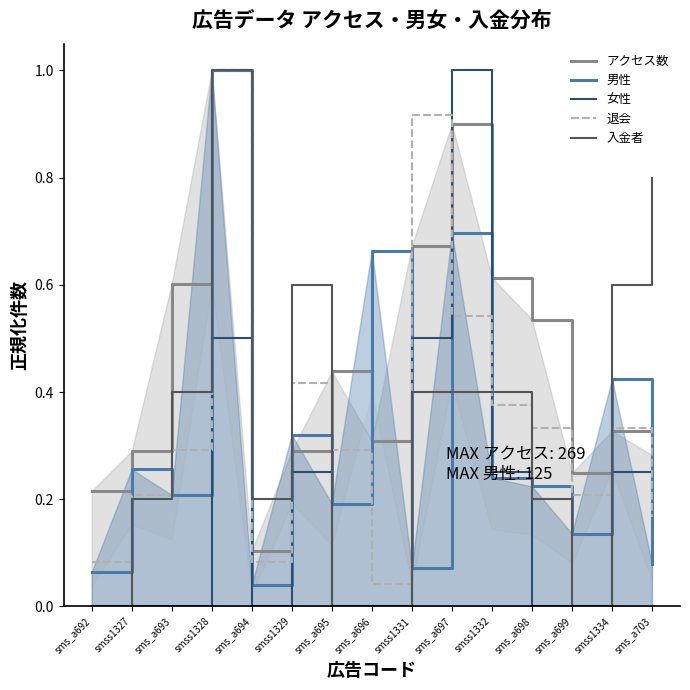

Which category has the highest value across all series?

smss1328